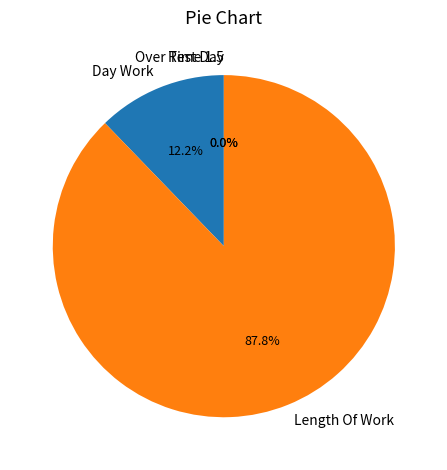

Is it true that Length Of Work is 88% of the pie?

True